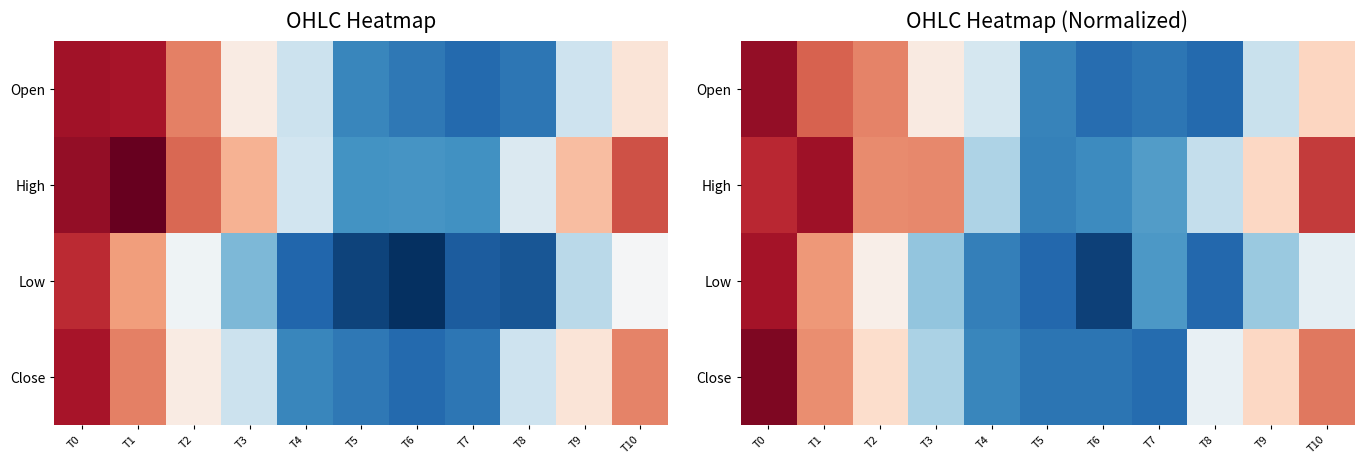

What is the difference between the Open values at T4 and T1?

1270.2